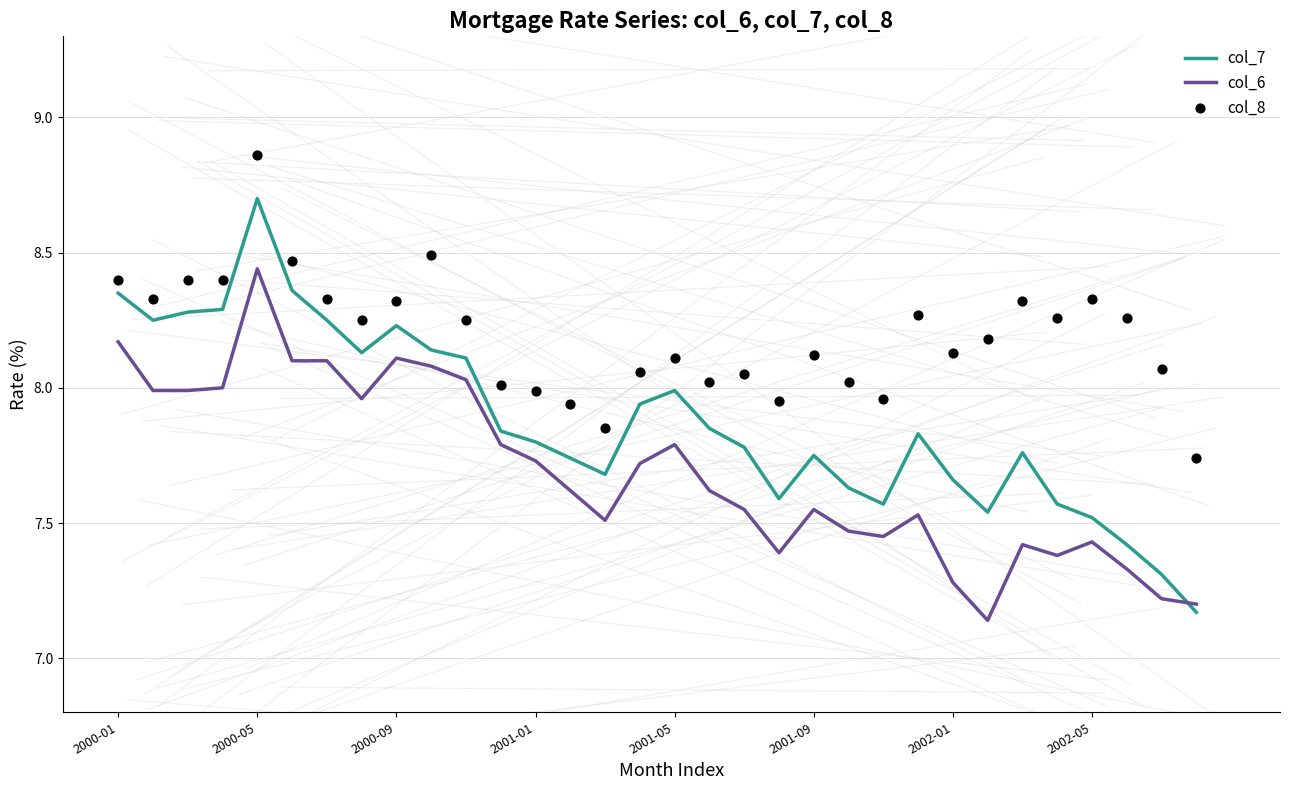

Which series reaches the minimum Y coordinate?

col_6